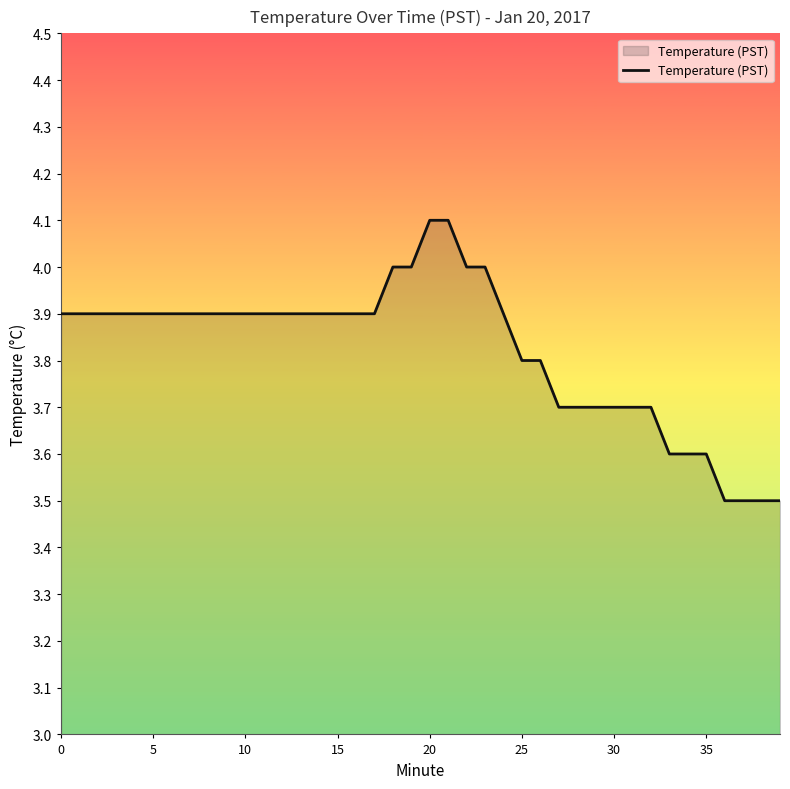

What is the greatest value displayed?

4.1